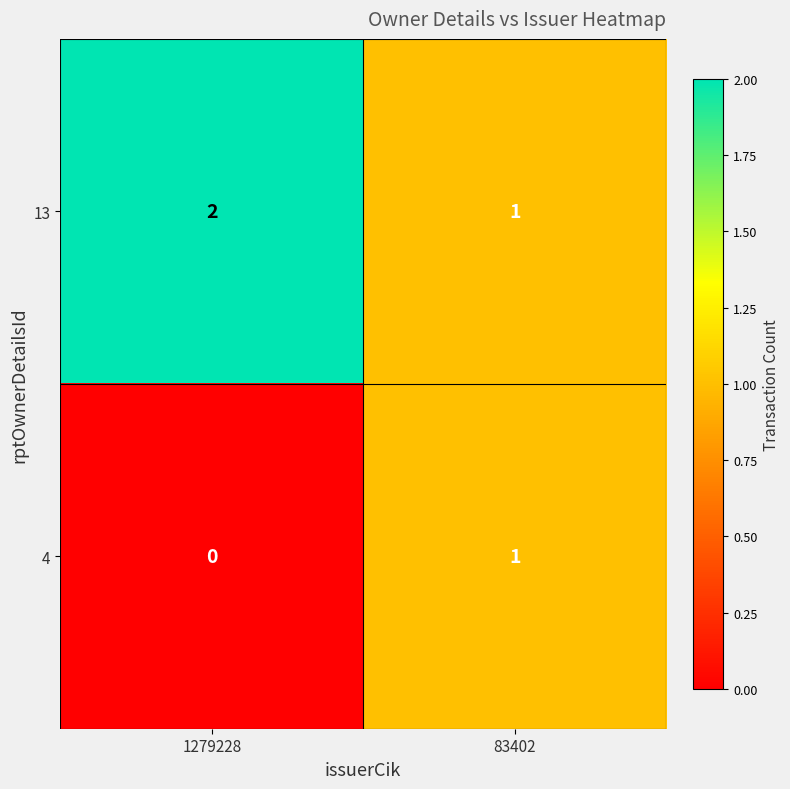

Reading left to right, list all the values displayed in this chart.

13: 1279228=2	83402=1
4: 1279228=0	83402=1